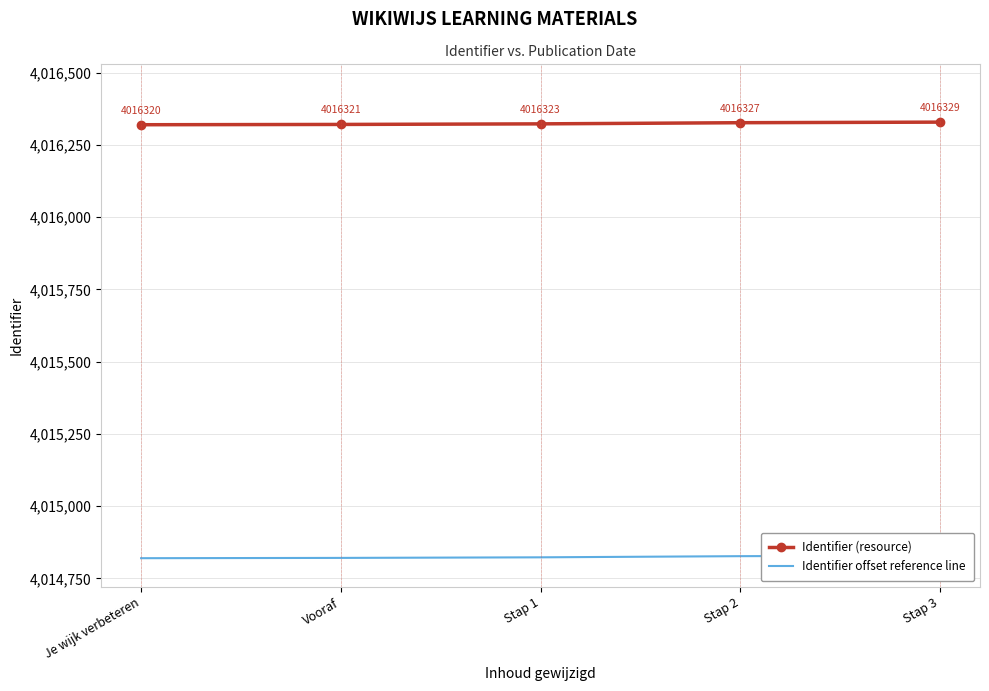

Is this an area chart (filled region under the line)?

No